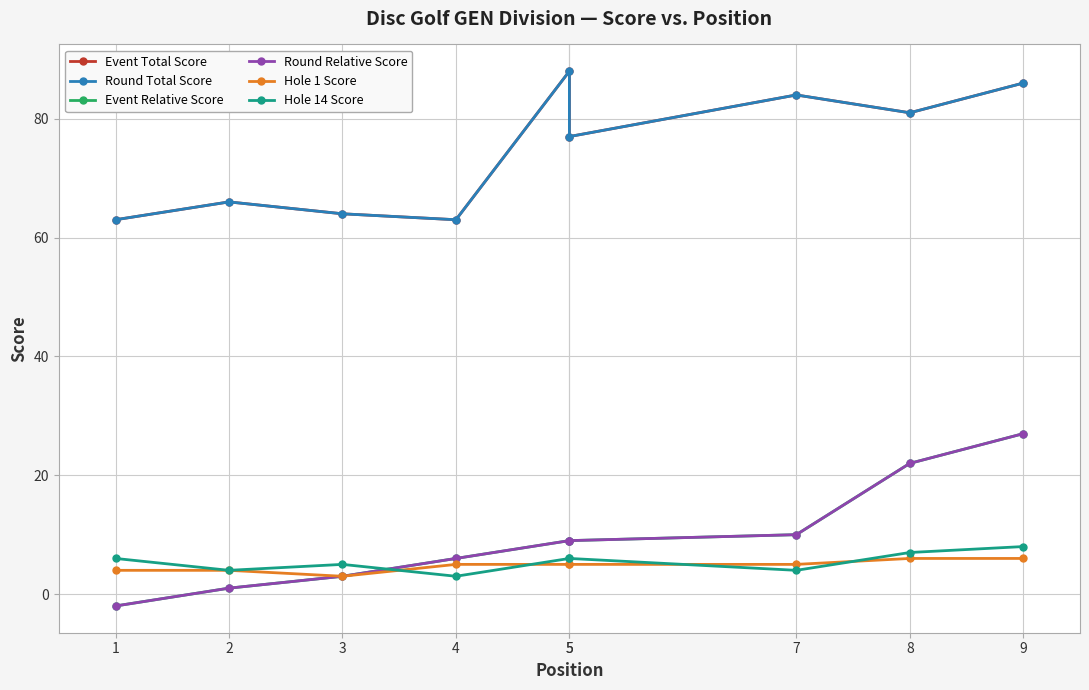

True or false: Event Relative Score has more than 1 interior local peaks.

False